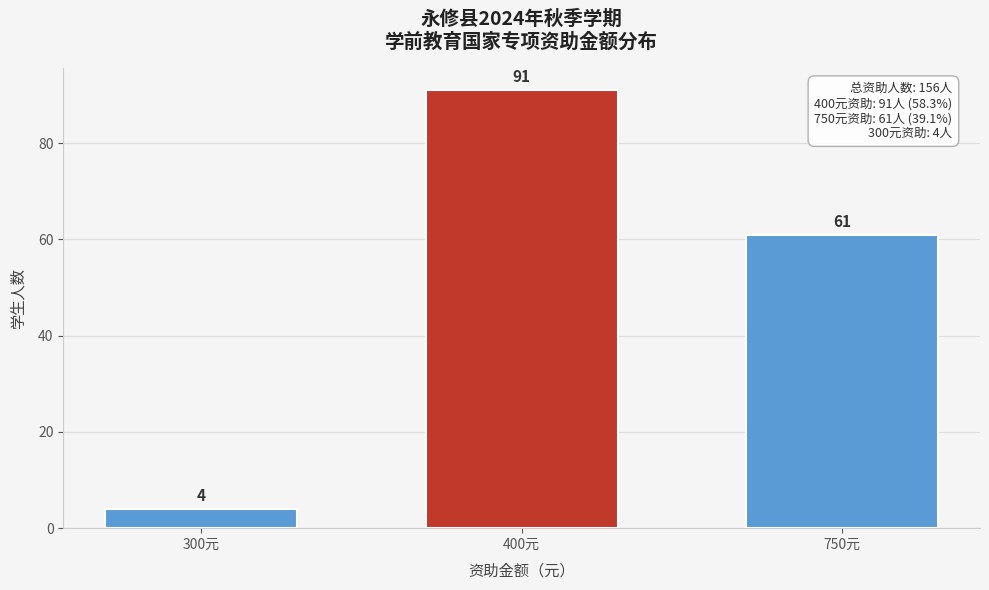

Reading left to right, extract all data points from this chart.

300元=4	400元=91	750元=61